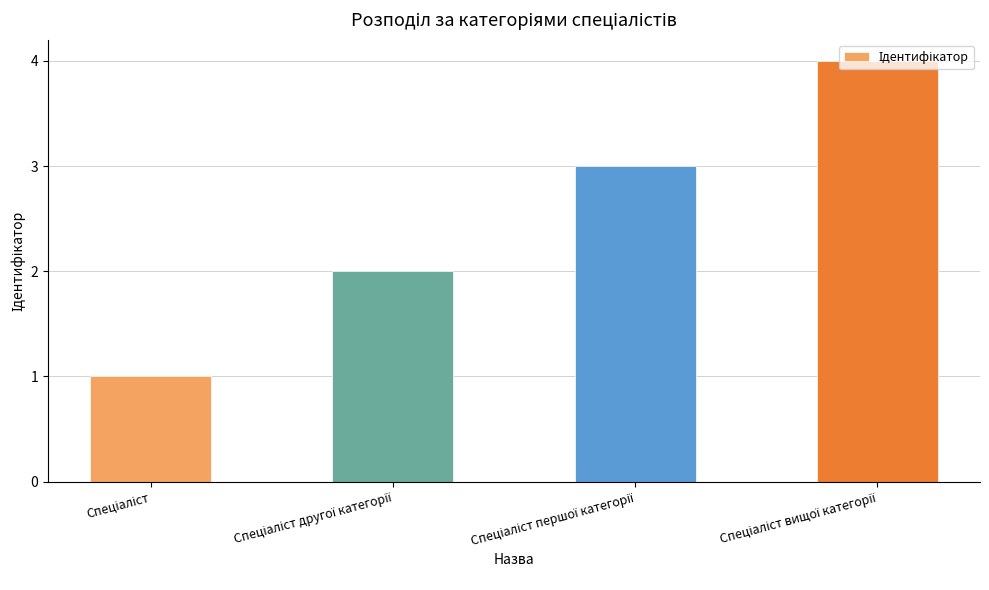

Reading left to right, list all the values displayed in this chart.

1	2	3	4